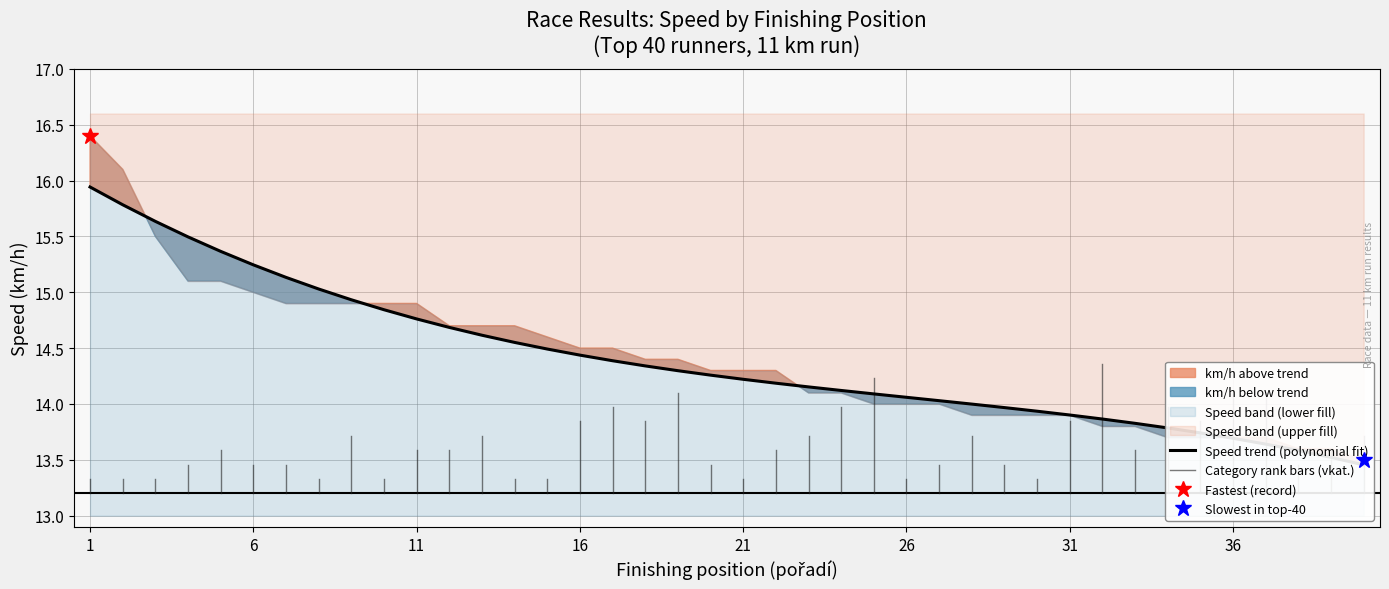

What is the value of the 28th point from the left?

14.0